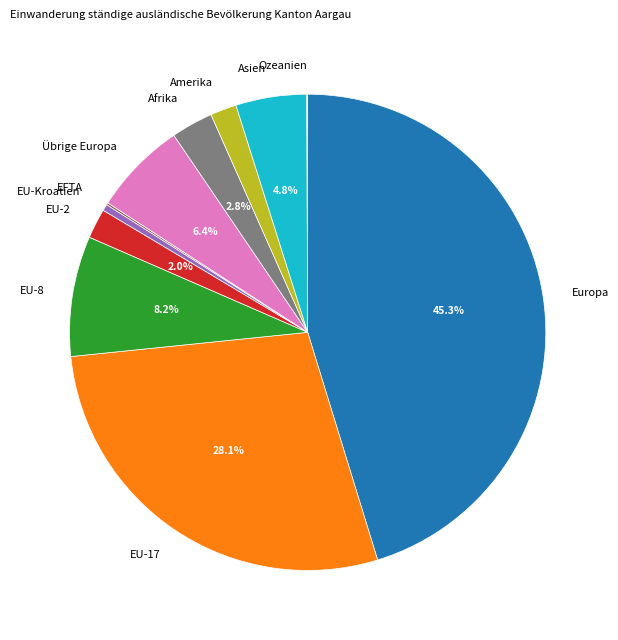

Is it true that EU-2 is 2% of the pie?

True